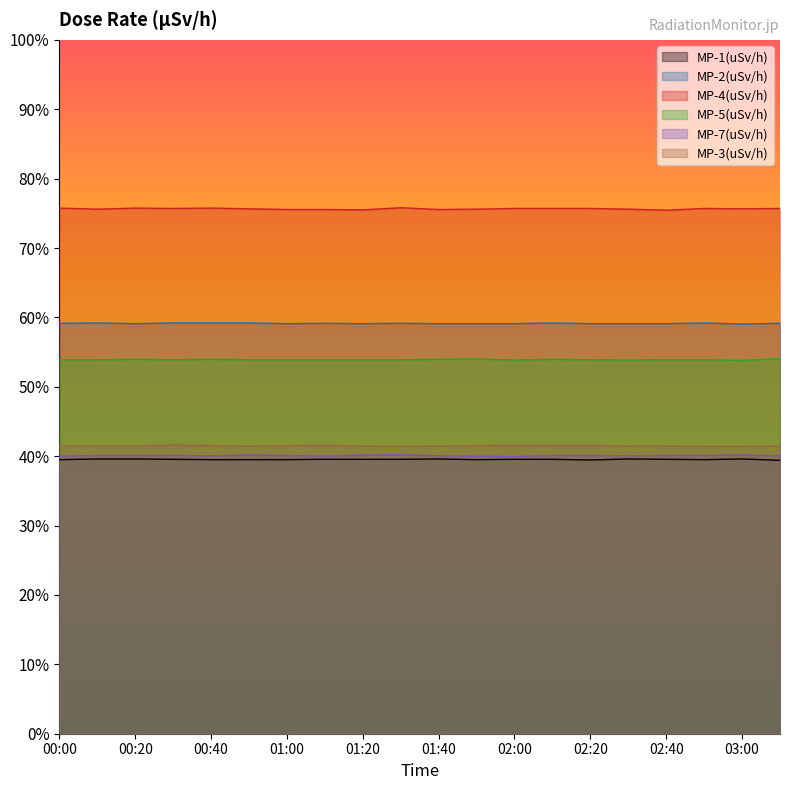

What is the value of the MP-3(uSv/h) point at the 2nd from the left?

0.8